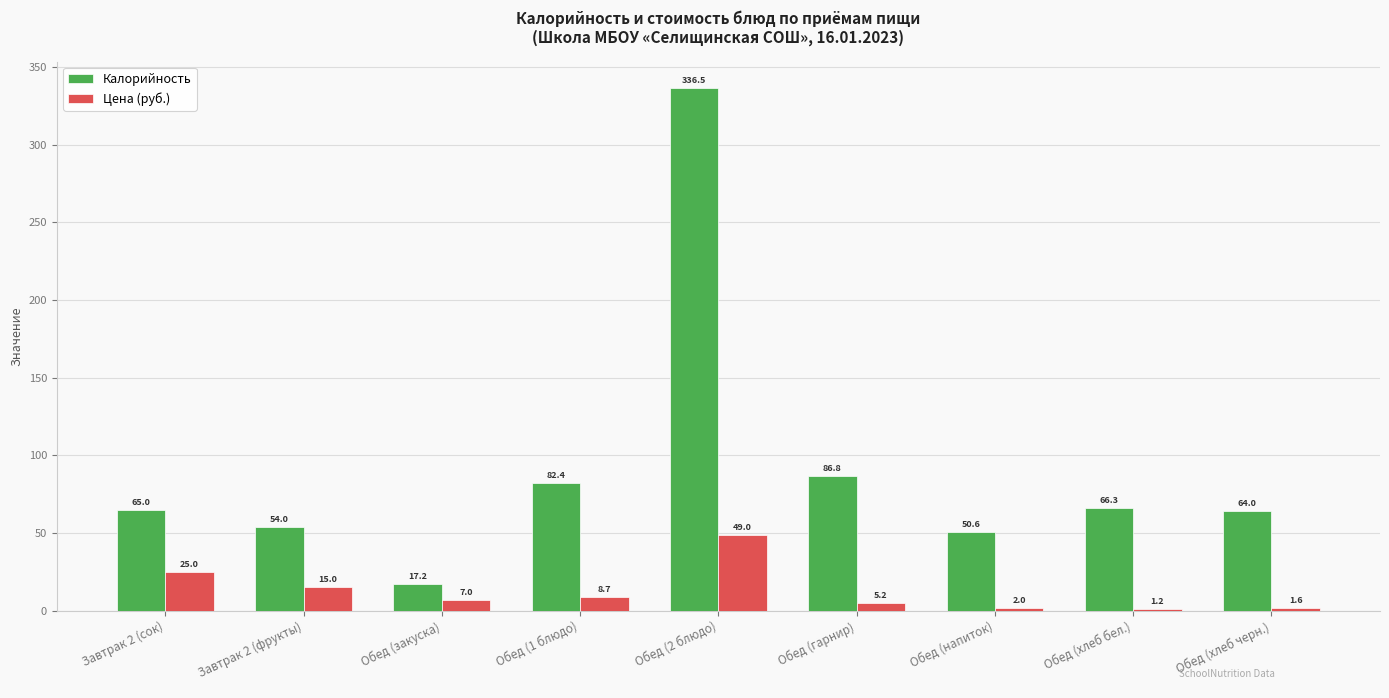

List the series in order of their overall mean, highest first.

Калорийность, Цена (руб.)